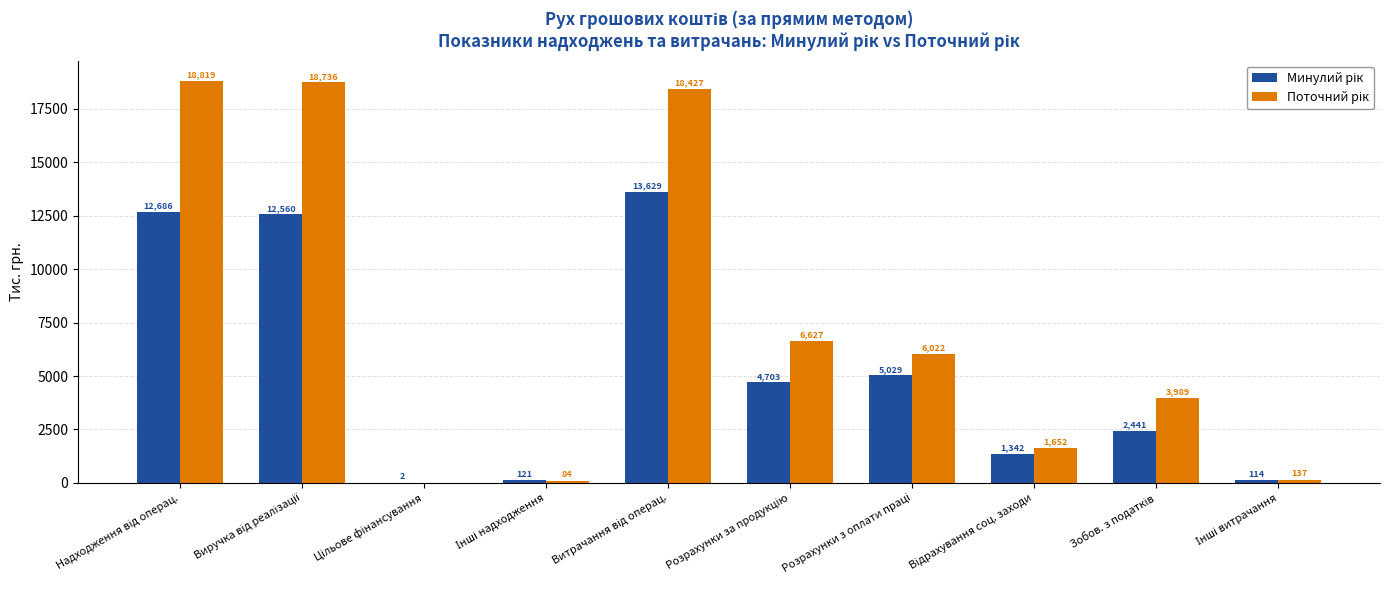

How many groups of bars are there?

10